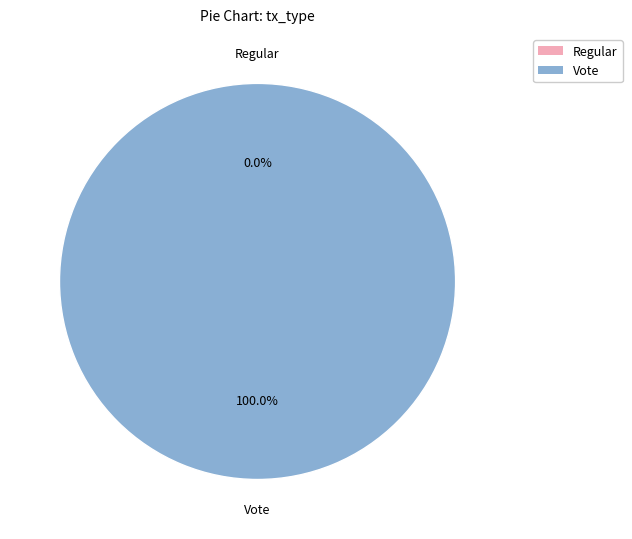

The Regular slice represents 0% of the pie. True or false?

True